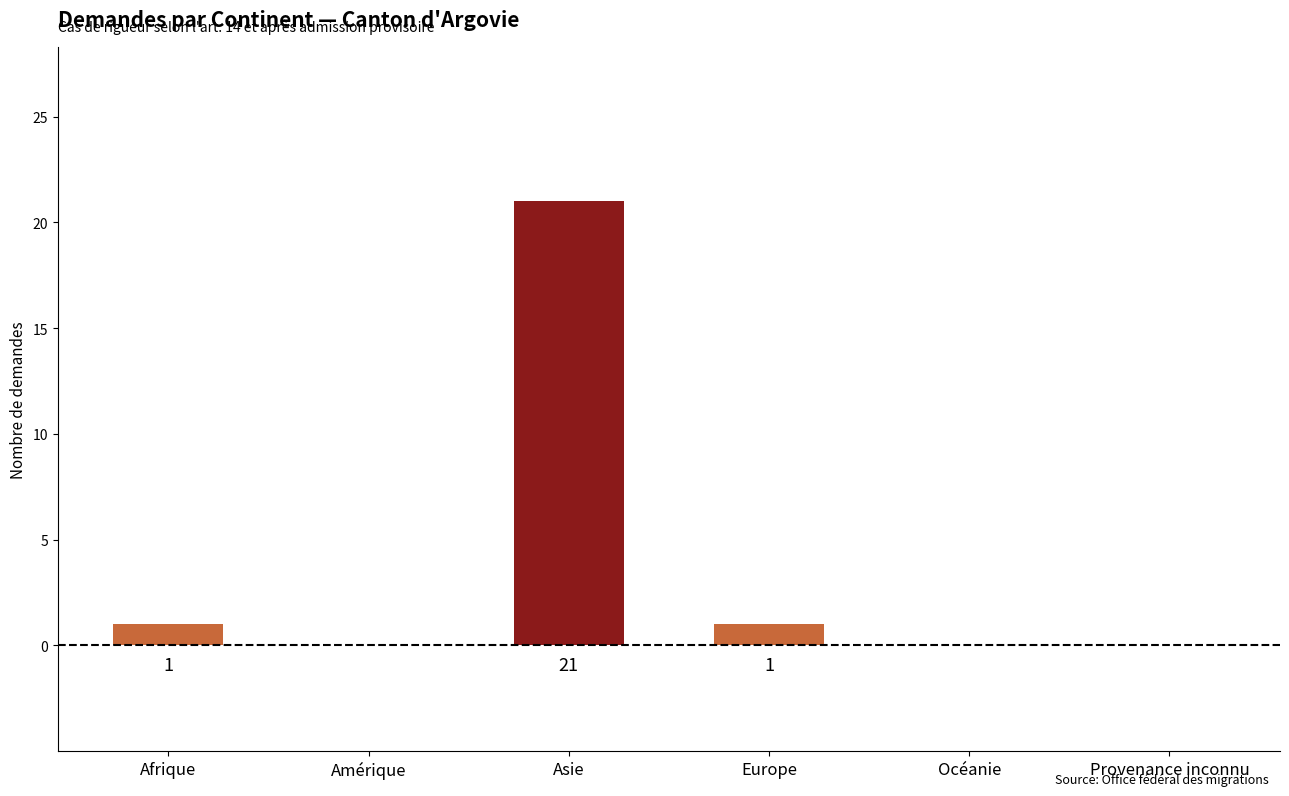

Reading left to right, extract all data points from this chart.

Afrique=1	Amérique=0	Asie=21	Europe=1	Océanie=0	Provenance inconnu=0